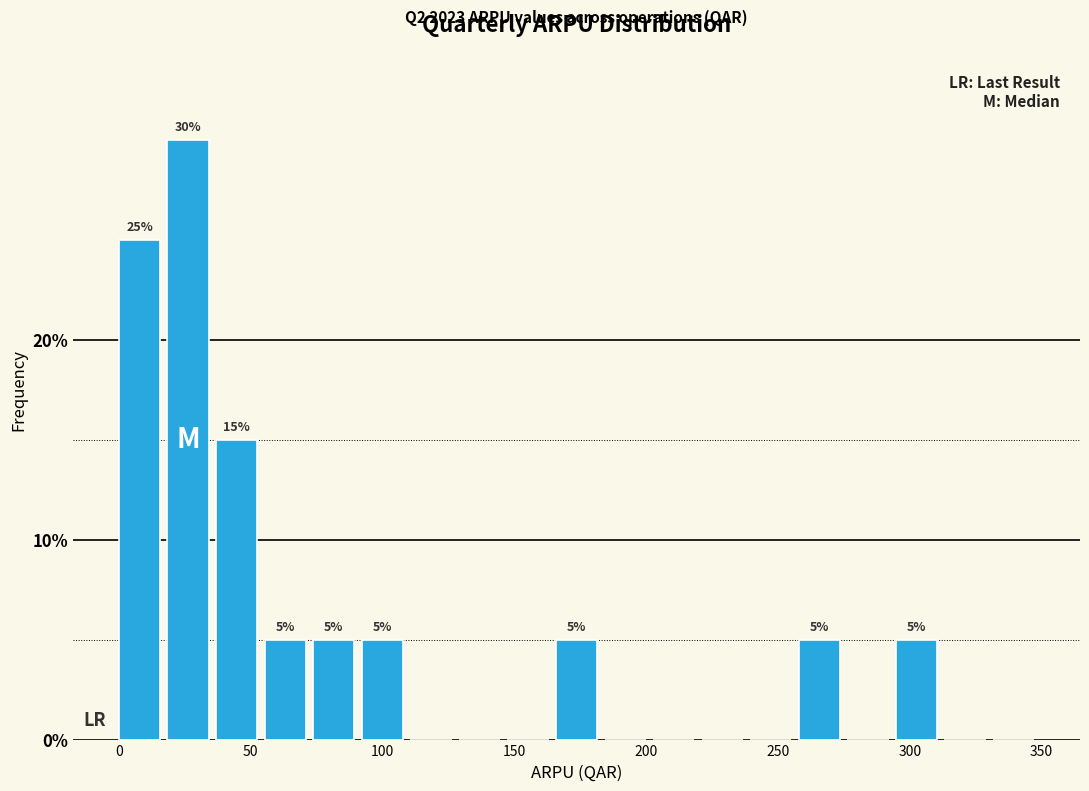

Read against the x-axis, roughly where is the centre of the tallest bar?

25